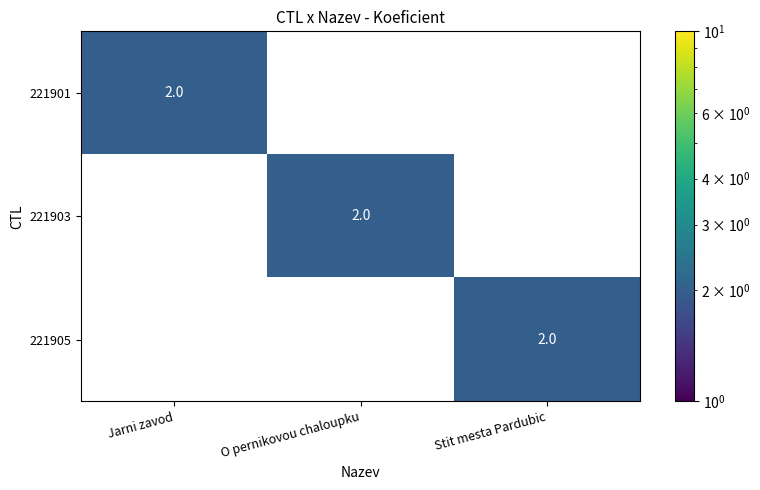

How many 221901 values are between 0 and 2?

3